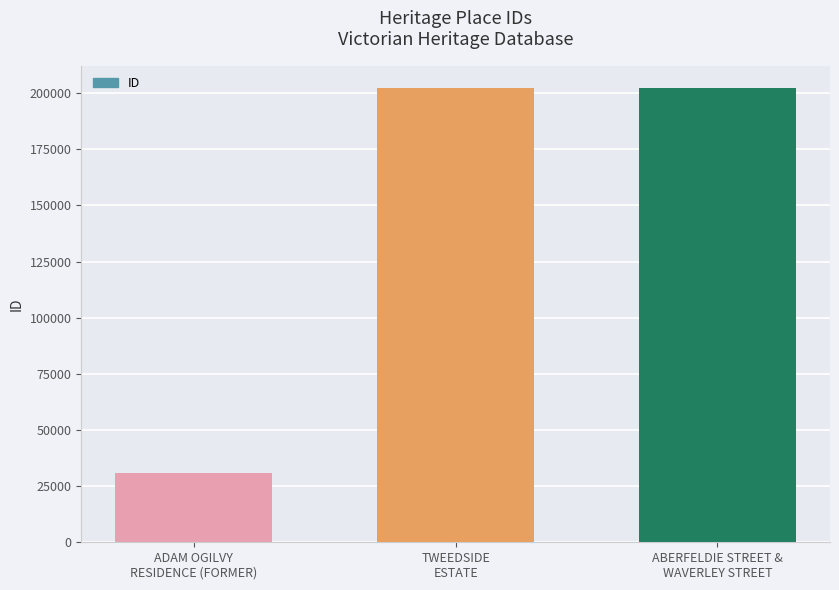

What is the label of the 2nd bar from the left?

TWEEDSIDE
ESTATE